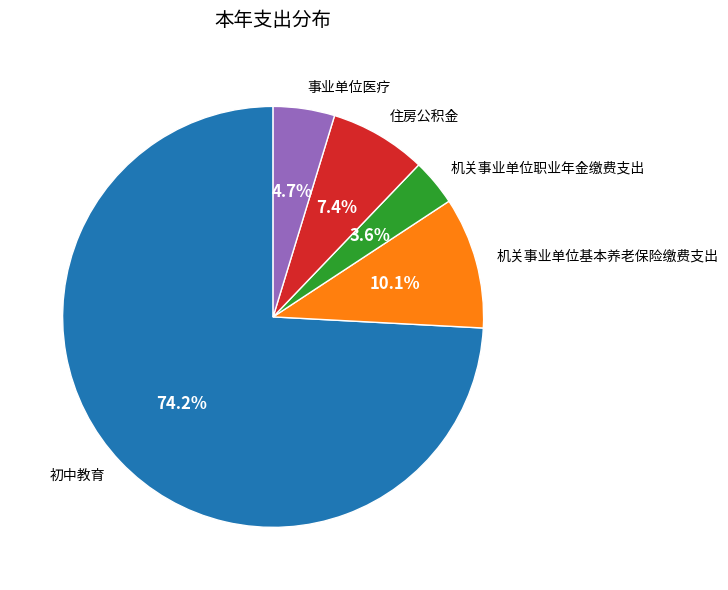

To the nearest percent, what portion does 住房公积金 represent?

7%